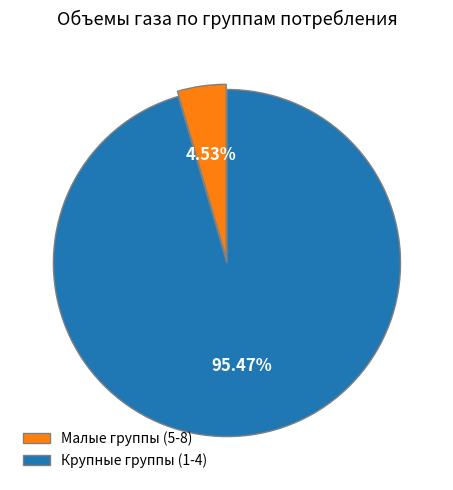

Between Малые группы (5-8) and Крупные группы (1-4), which is larger?

Крупные группы (1-4)